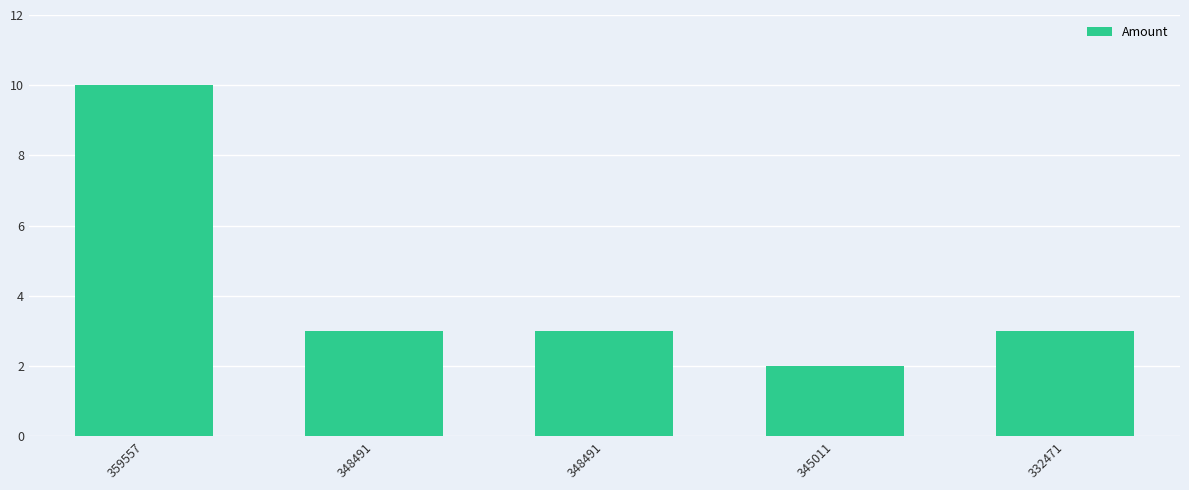

What is the greatest value displayed?

10